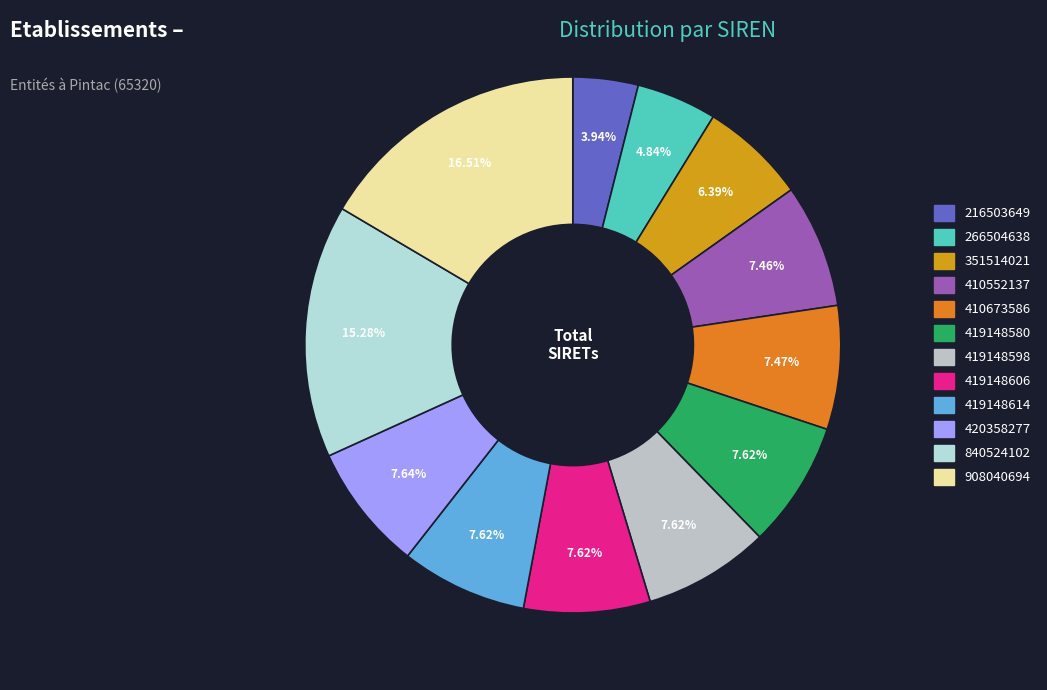

How many segments does this pie chart have?

12